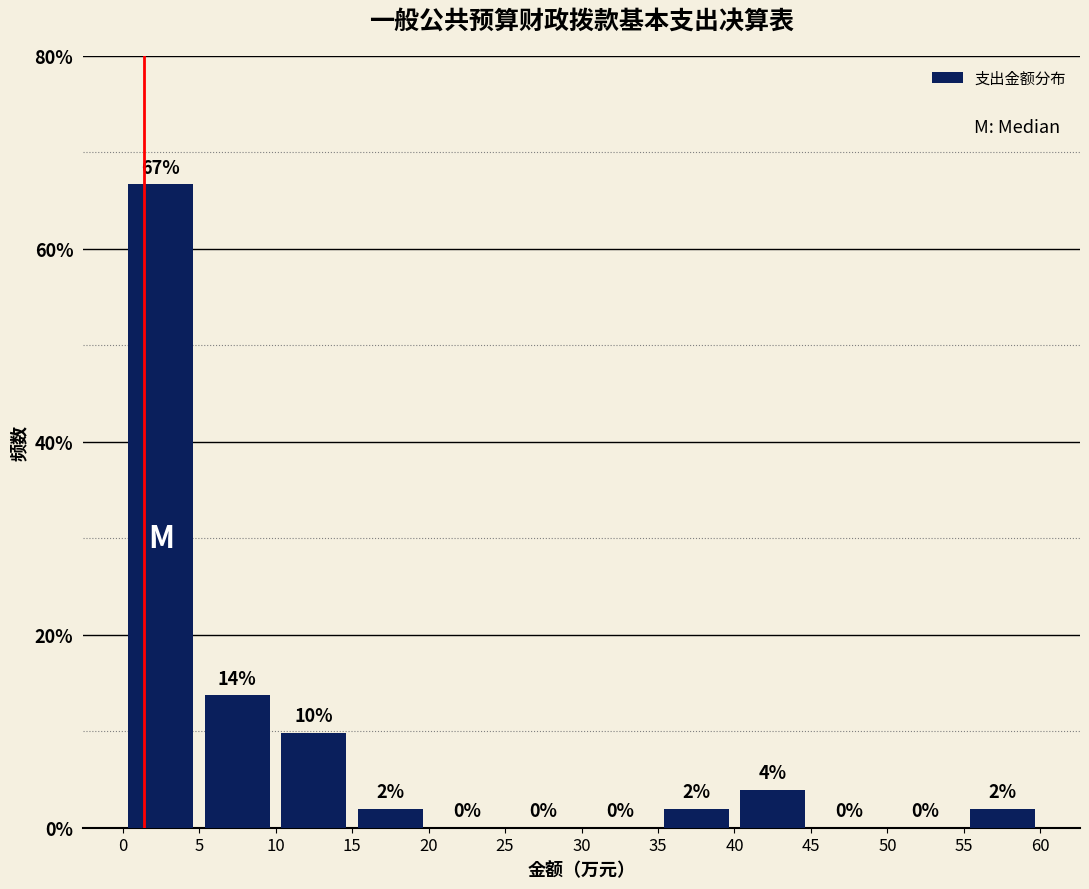

Over which range of the x-axis is the bar tallest?

0 to 5